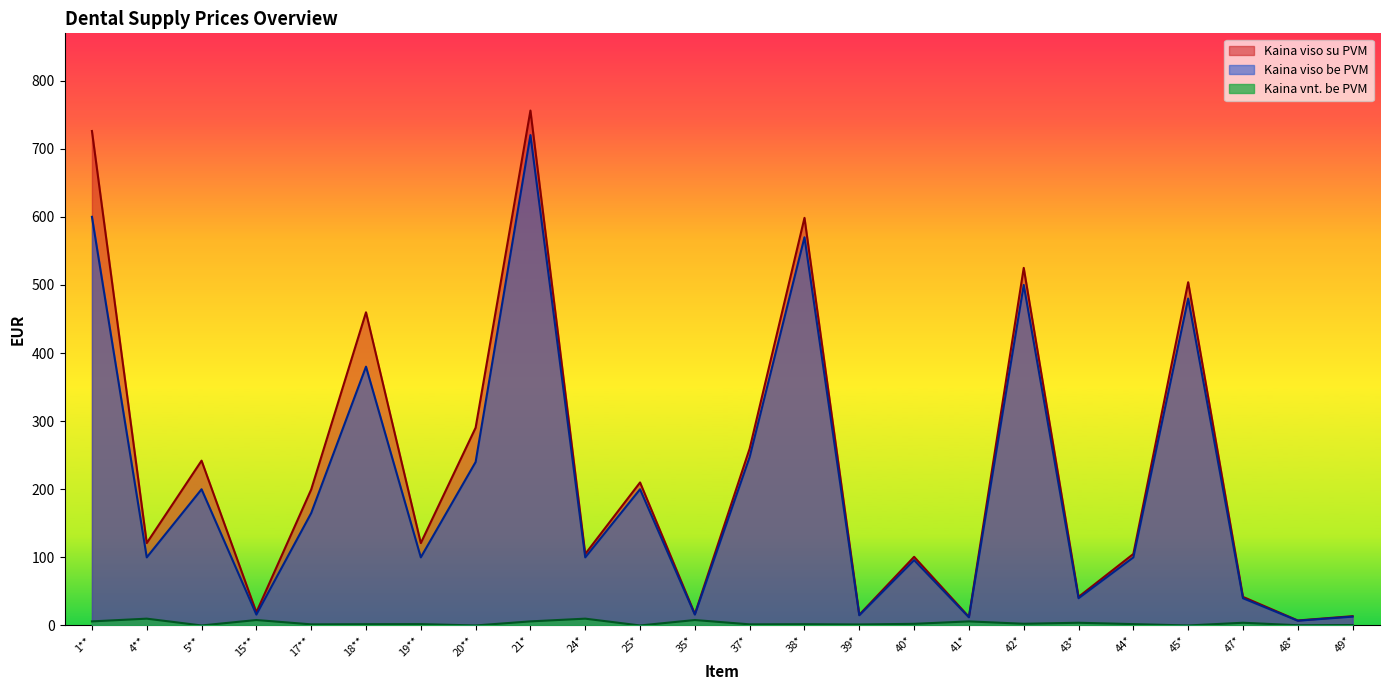

True or false: Kaina vnt. be PVM has a value of 1.1 at 18**.

False